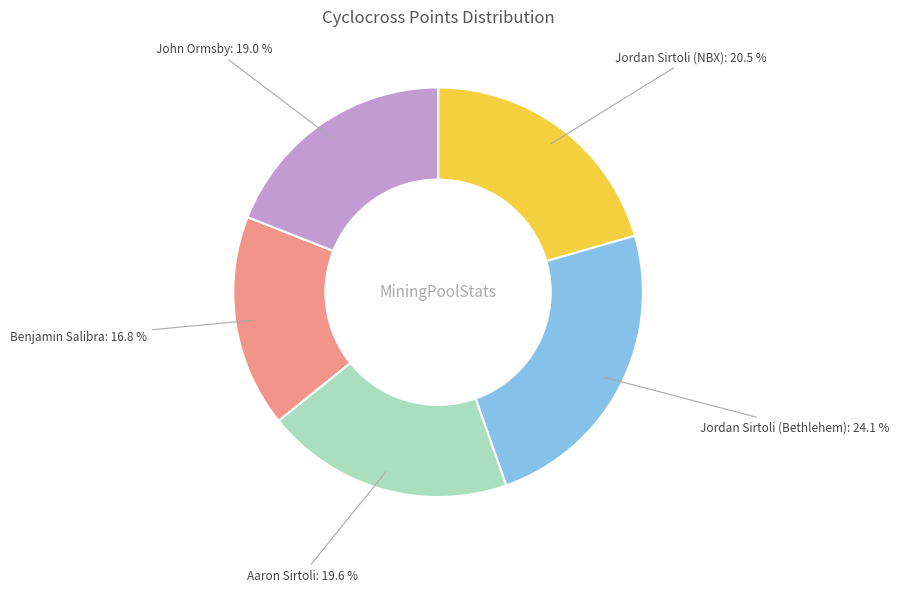

Is there a majority slice in this chart?

No